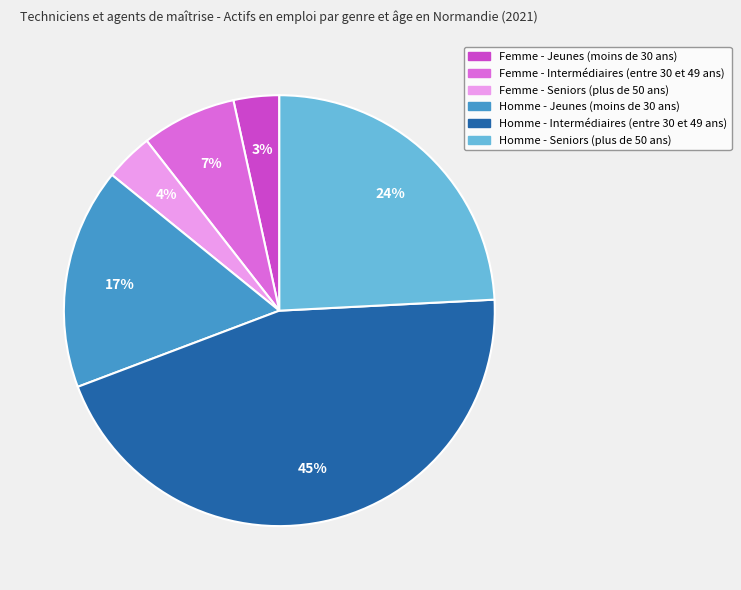

Do Femme - Jeunes (moins de 30 ans) and Homme - Seniors (plus de 50 ans) together represent more than half of the pie?

No